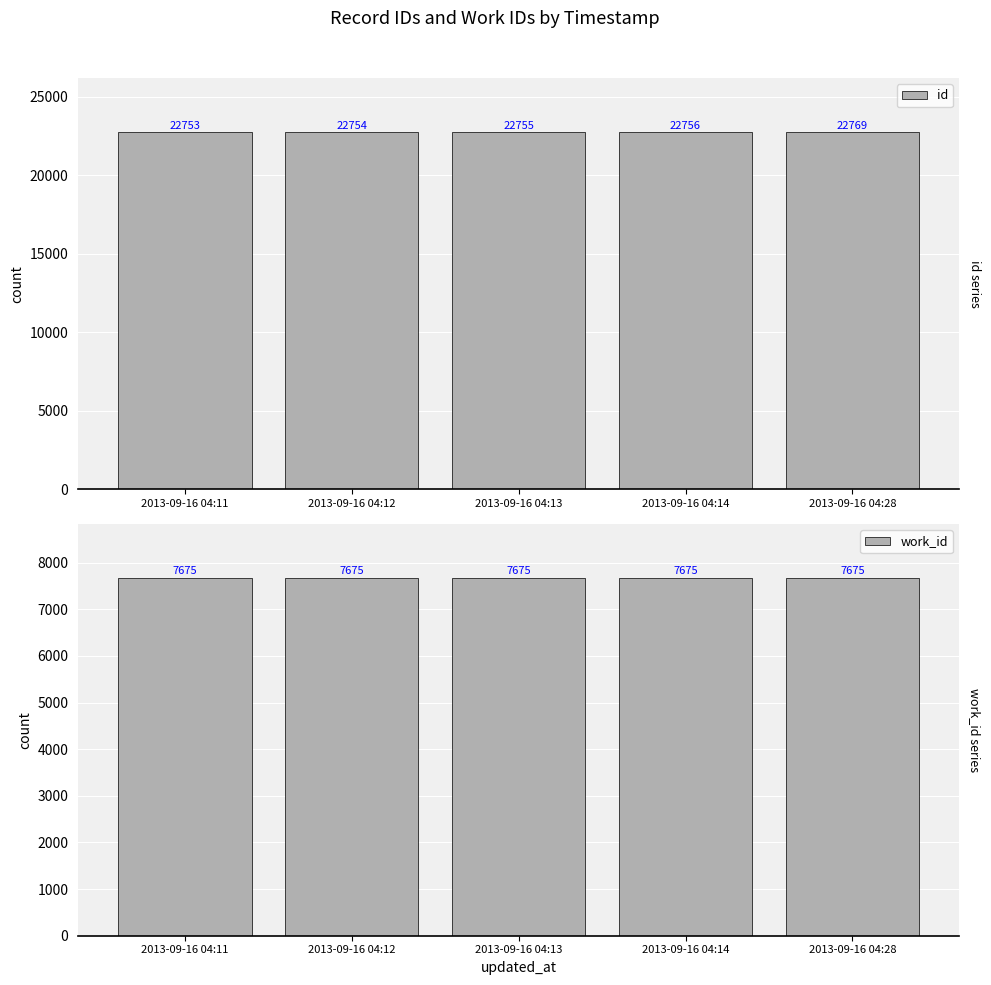

Which category has the highest value across all series?

2013-09-16 04:28